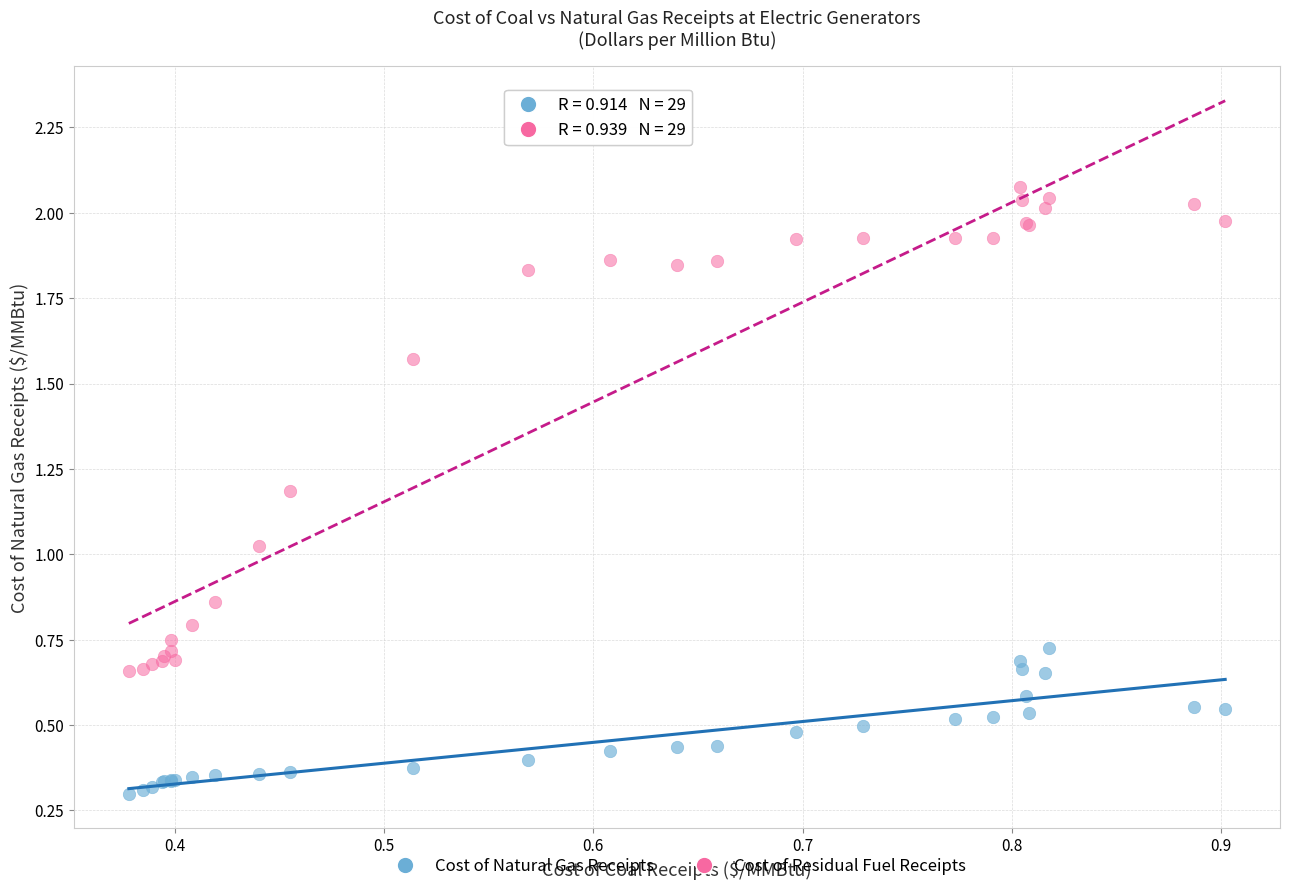

Which series has the widest spread of Y values?

Cost of Residual Fuel Receipts